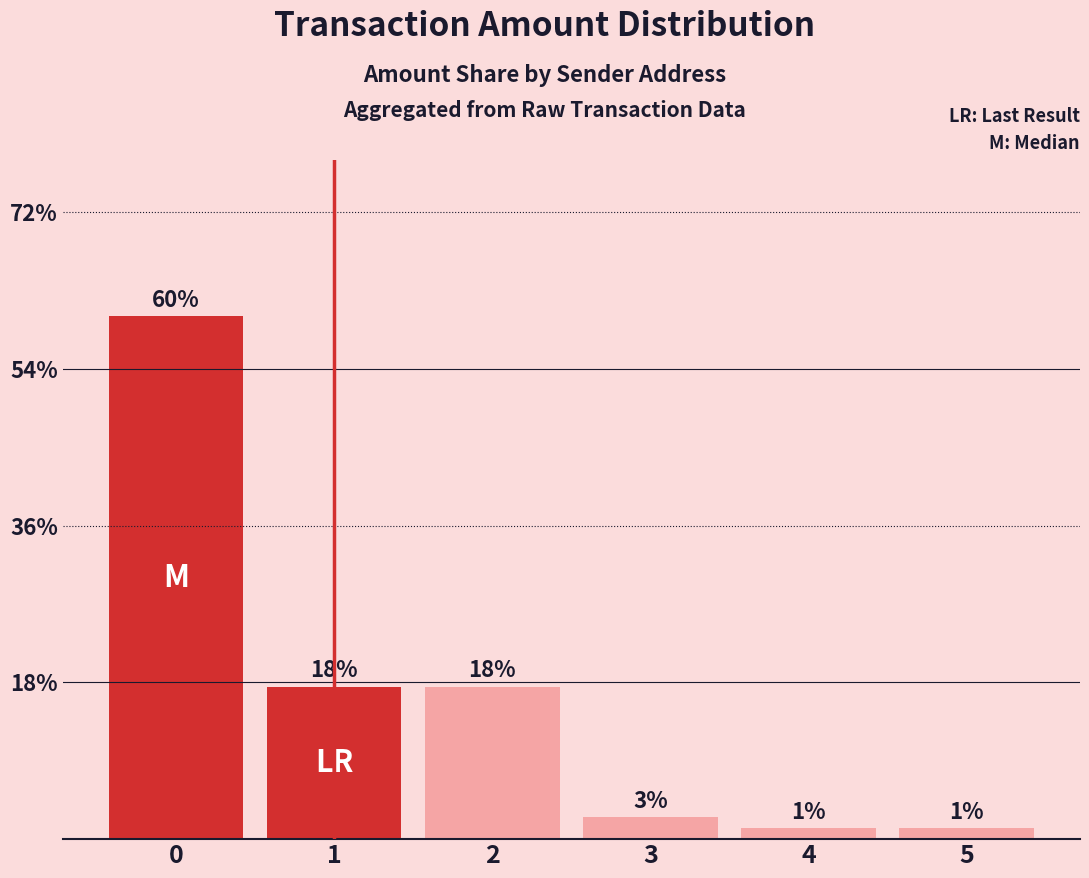

True or false: the data shows 85.4 at 0.

False